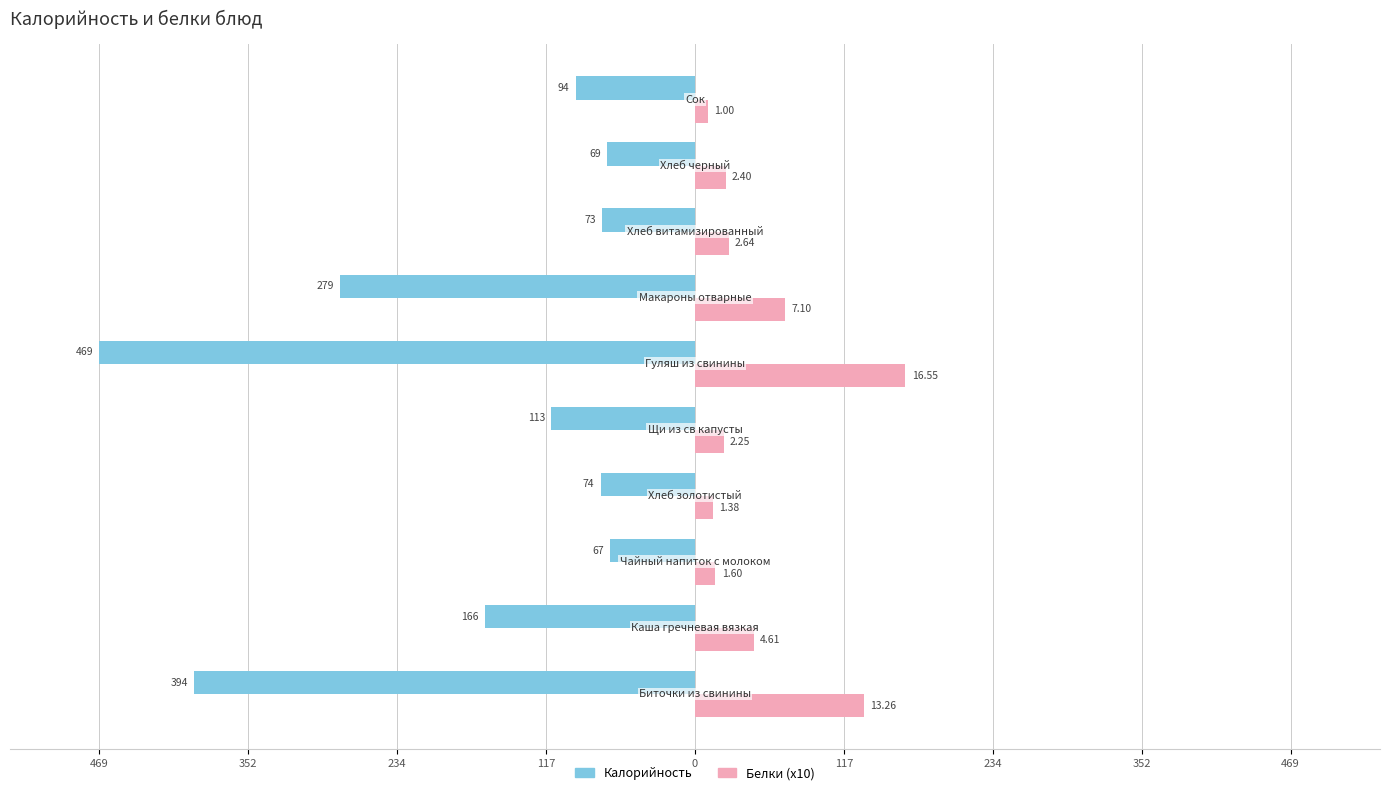

What are all the series names shown in the legend?

Калорийность, Белки (x10)